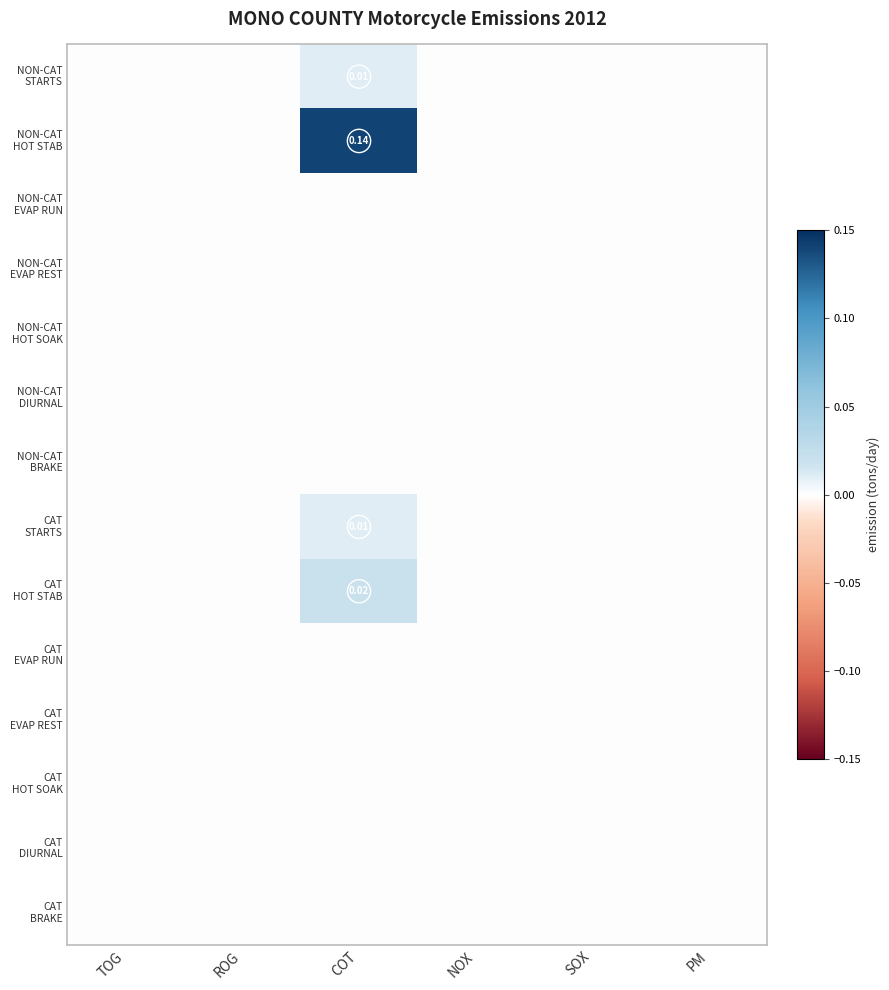

Rank the categories by CAT DIURNAL value from lowest to highest.

TOG, ROG, COT, NOX, SOX, PM